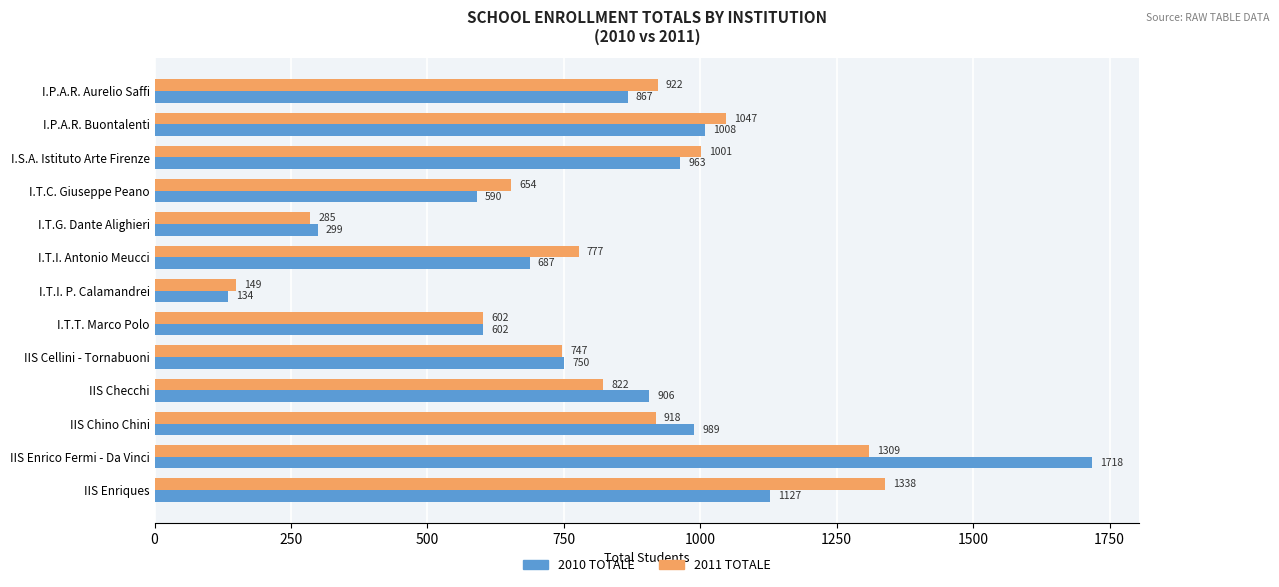

At how many categories does at least one series exceed 1466?

1